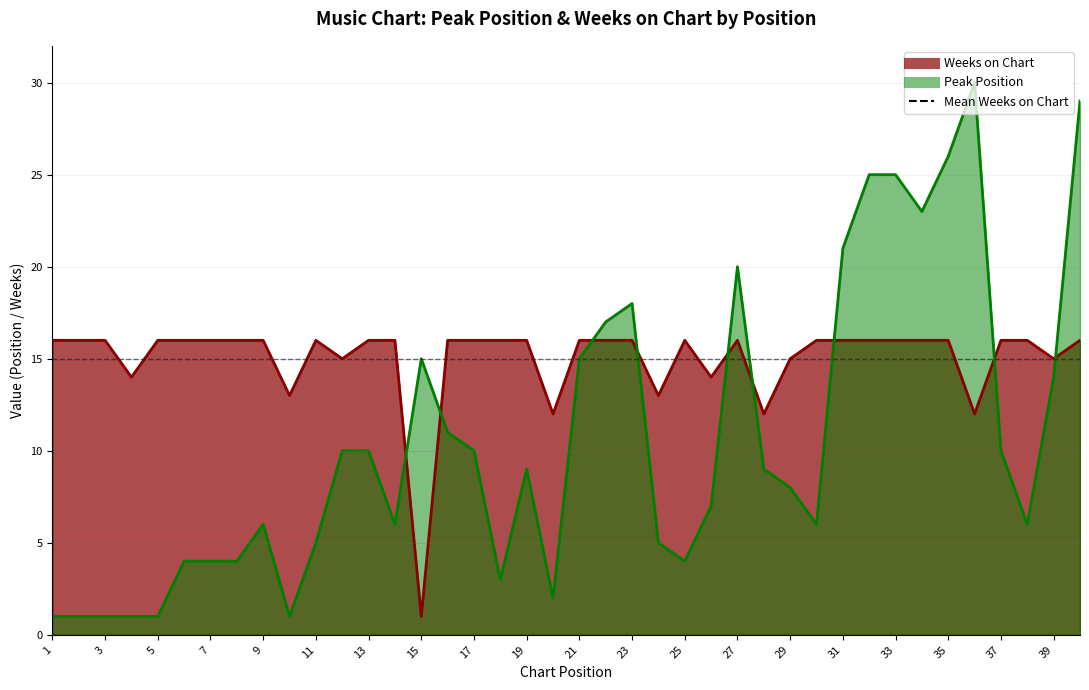

How many lines are shown in the chart?

2